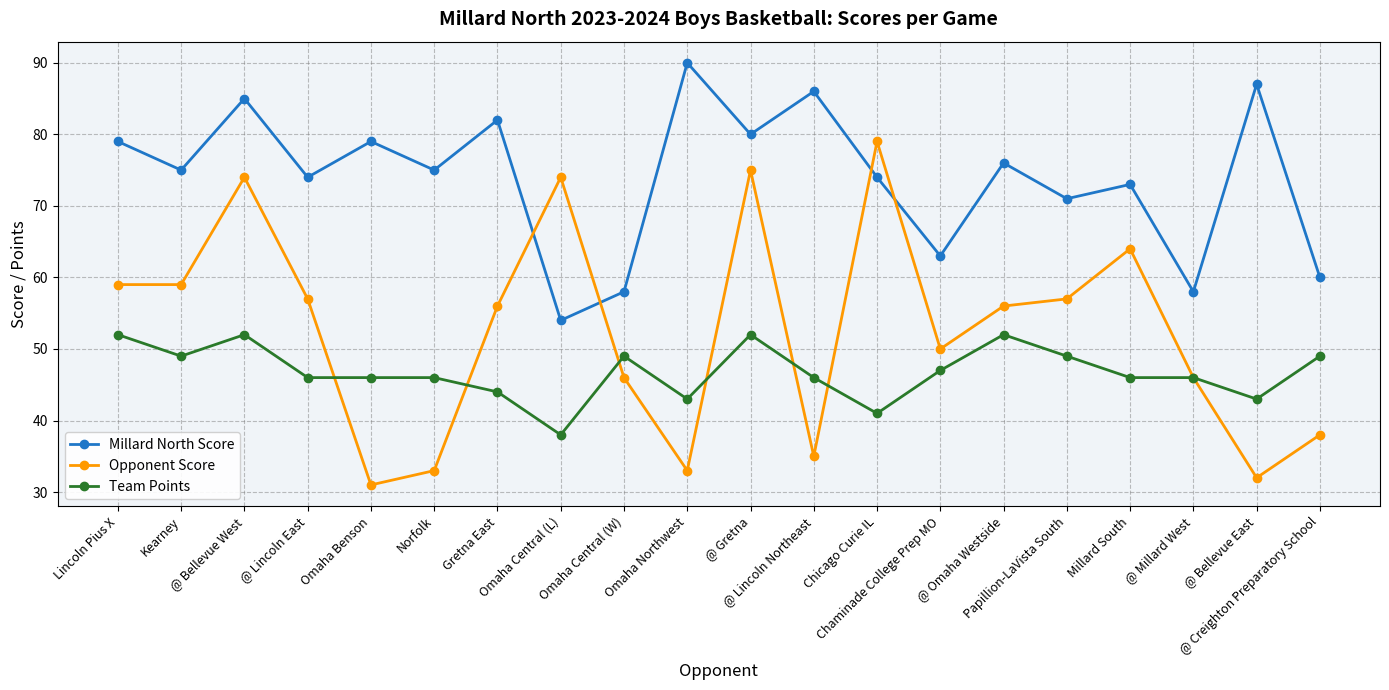

The Opponent Score series shows 59 at @ Creighton Preparatory School. True or false?

False